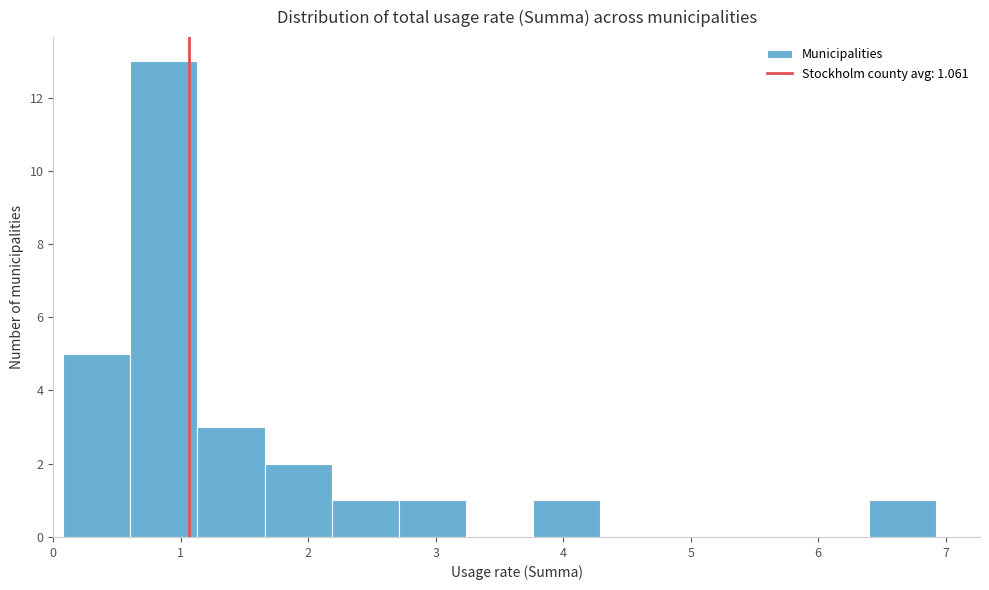

Reading left to right, list every bar in this chart as the range it spans on the x-axis followed by its height. Neither the bar edges nor the heights are printed on the chart, so give them approximately, as read against the axes.

0.1 to 0.6: 5
0.6 to 1.1: 13
1.1 to 1.7: 3
1.7 to 2.2: 2
2.2 to 2.7: 1
2.7 to 3.2: 1
3.2 to 3.8: 0
3.8 to 4.3: 1
4.3 to 4.8: 0
4.8 to 5.3: 0
5.3 to 5.9: 0
5.9 to 6.4: 0
6.4 to 6.9: 1